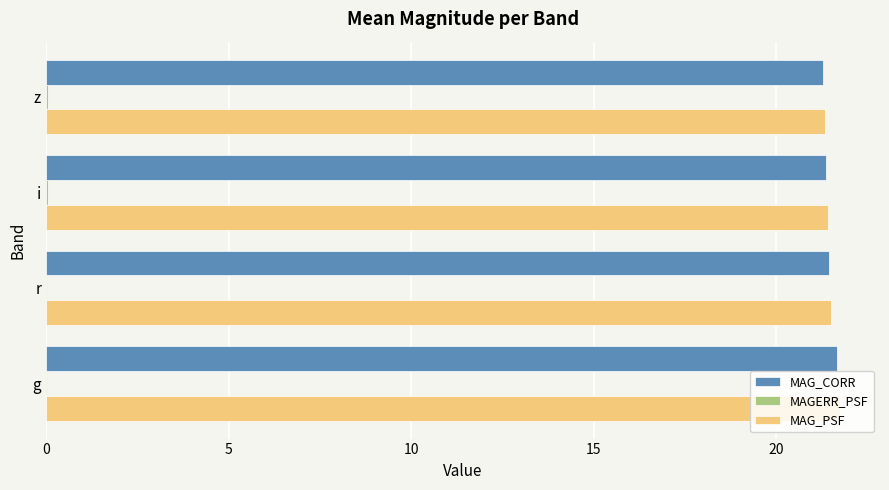

True or false: MAG_PSF has a value of 12.8 at r.

False